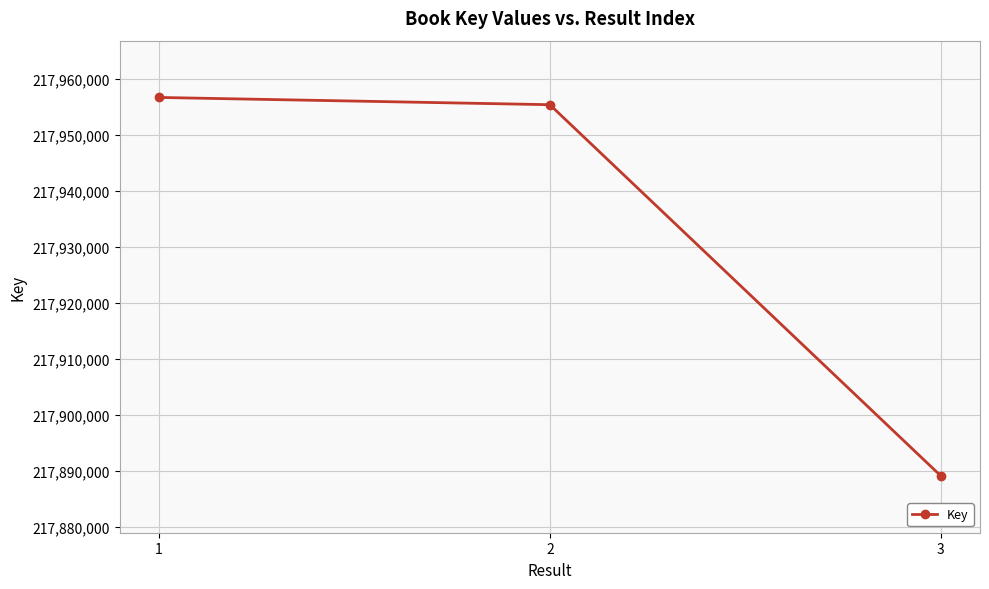

Reading left to right, what are all the values shown in this chart?

1=217956721	2=217955425	3=217889108